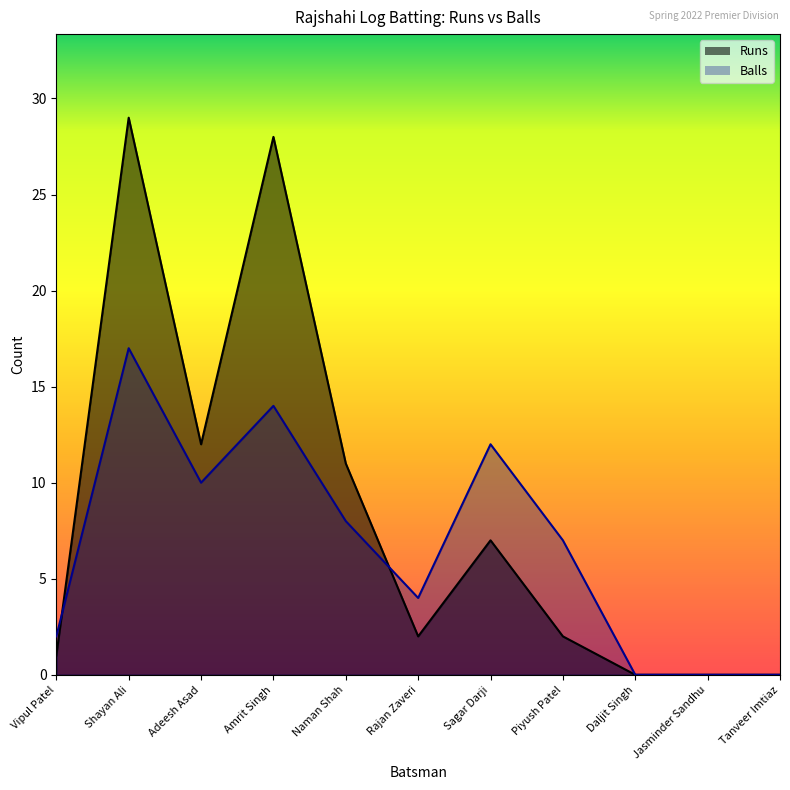

Which series has the widest spread of values?

Runs